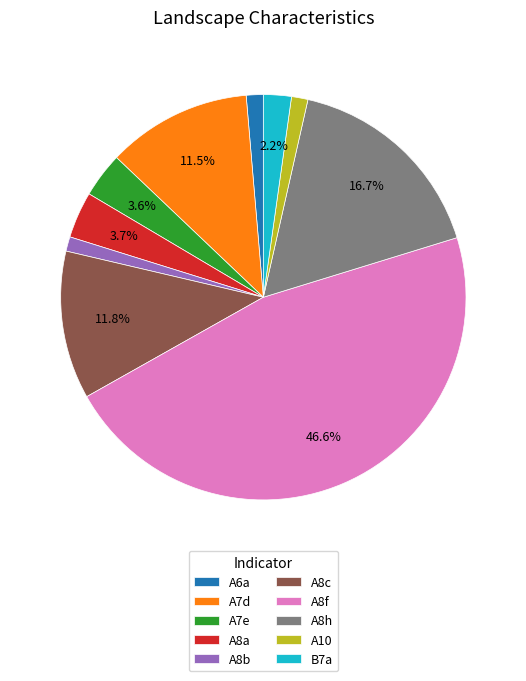

To the nearest percent, what is the combined percentage of A7e and B7a?

6%